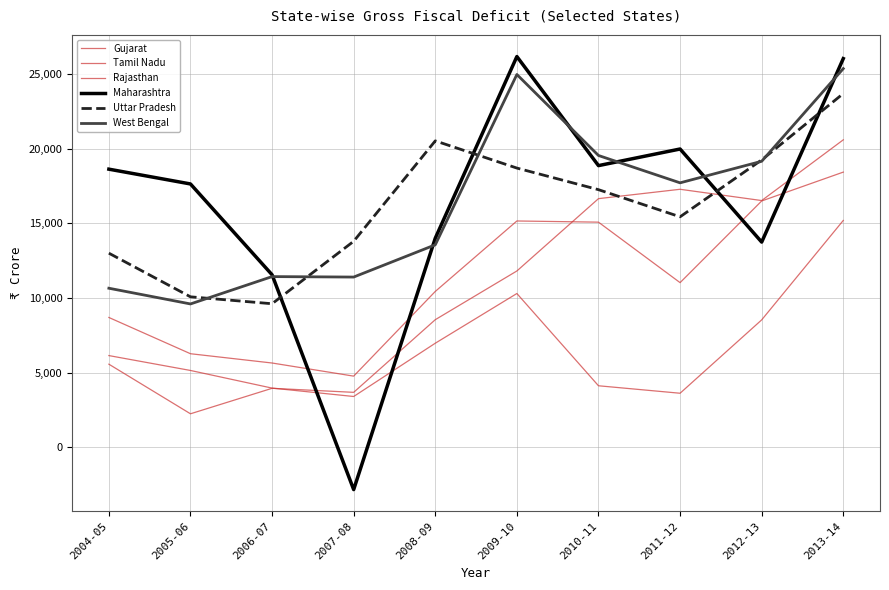

Is the value of Maharashtra at 2008-09 greater than the value of Tamil Nadu at 2005-06?

Yes